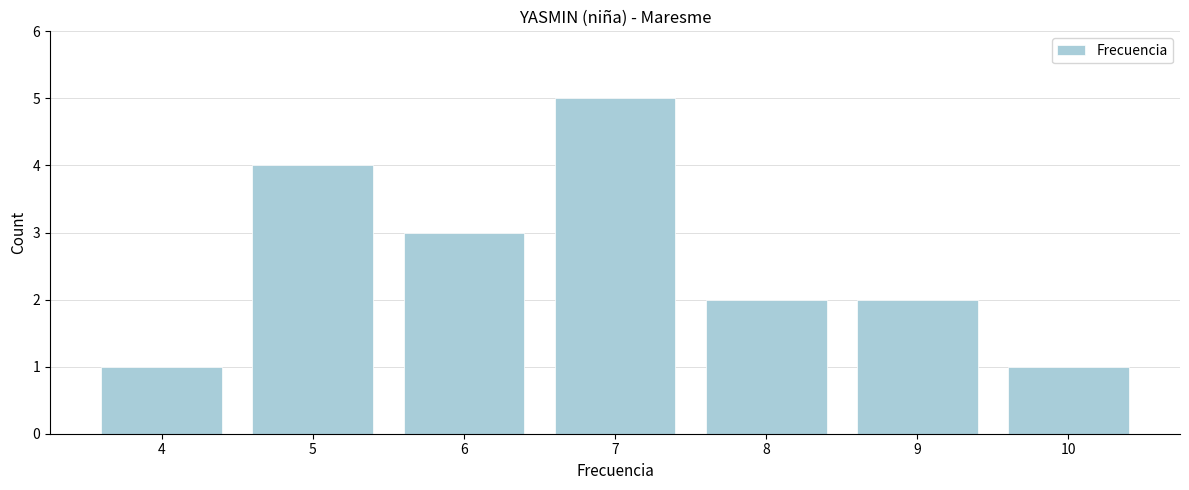

Reading left to right, what are all the values shown in this chart?

4=1	5=4	6=3	7=5	8=2	9=2	10=1